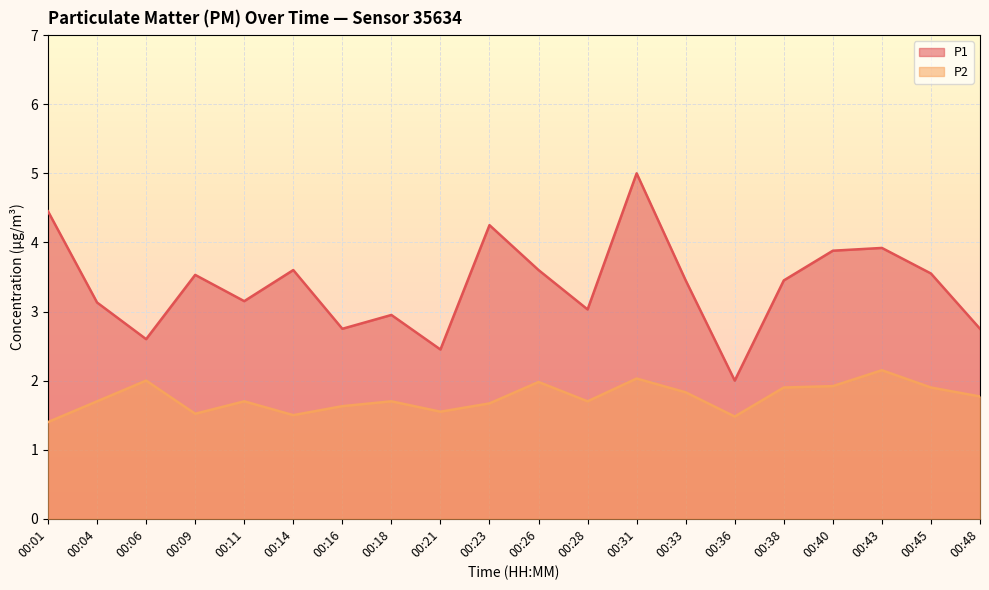

The value of P2 at 00:16 is 2.4. True or false?

False